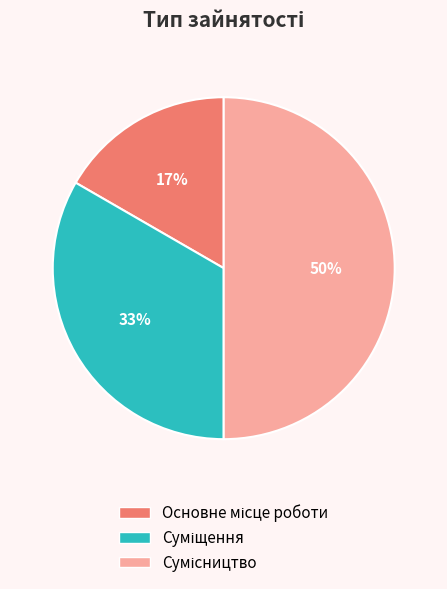

To the nearest percent, what is the average slice percentage?

33%